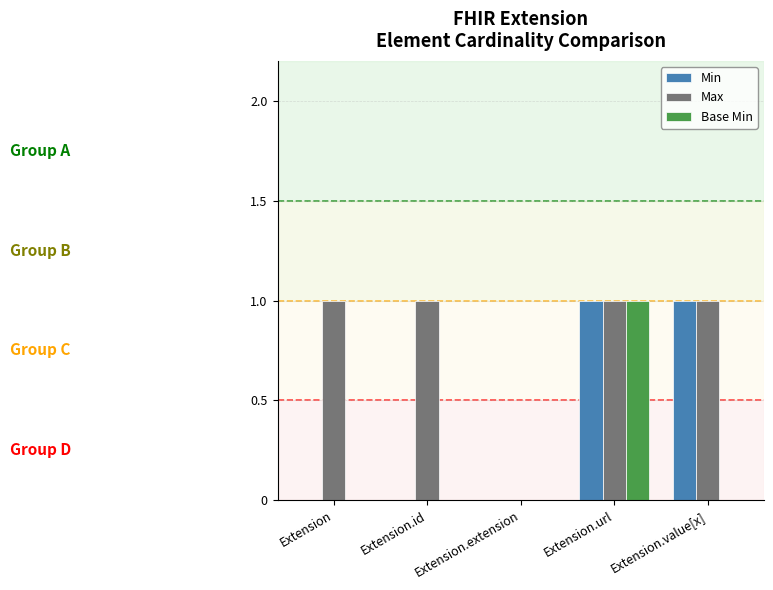

Reading right to left, transcribe all the data shown in this chart.

Min: 1	1	0	0	0
Max: 1	1	0	1	1
Base Min: 0	1	0	0	0